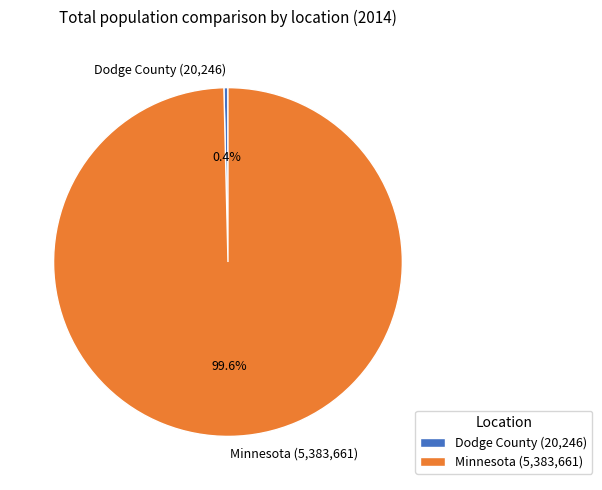

What percentage is the Minnesota slice, to the nearest percent?

100%